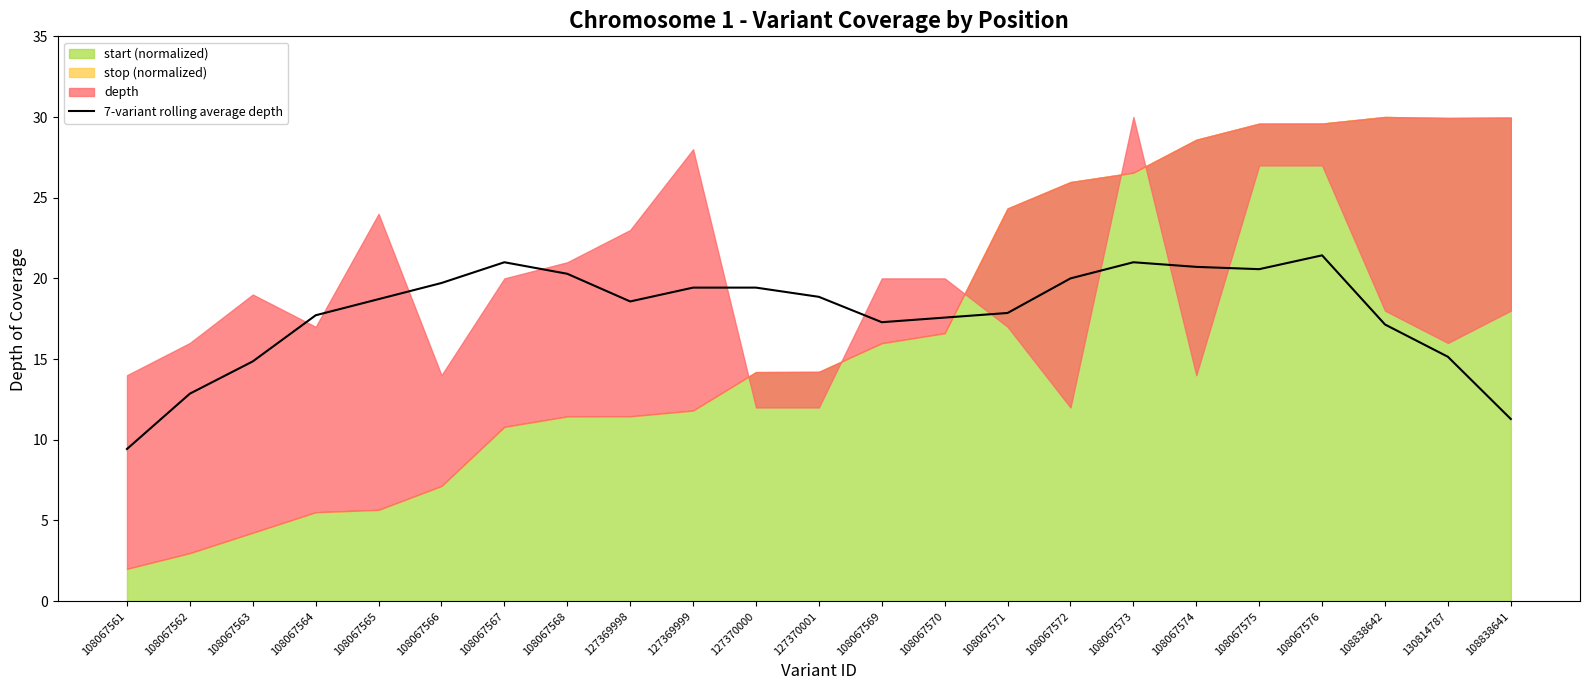

Read the value at 108067563.

14.9